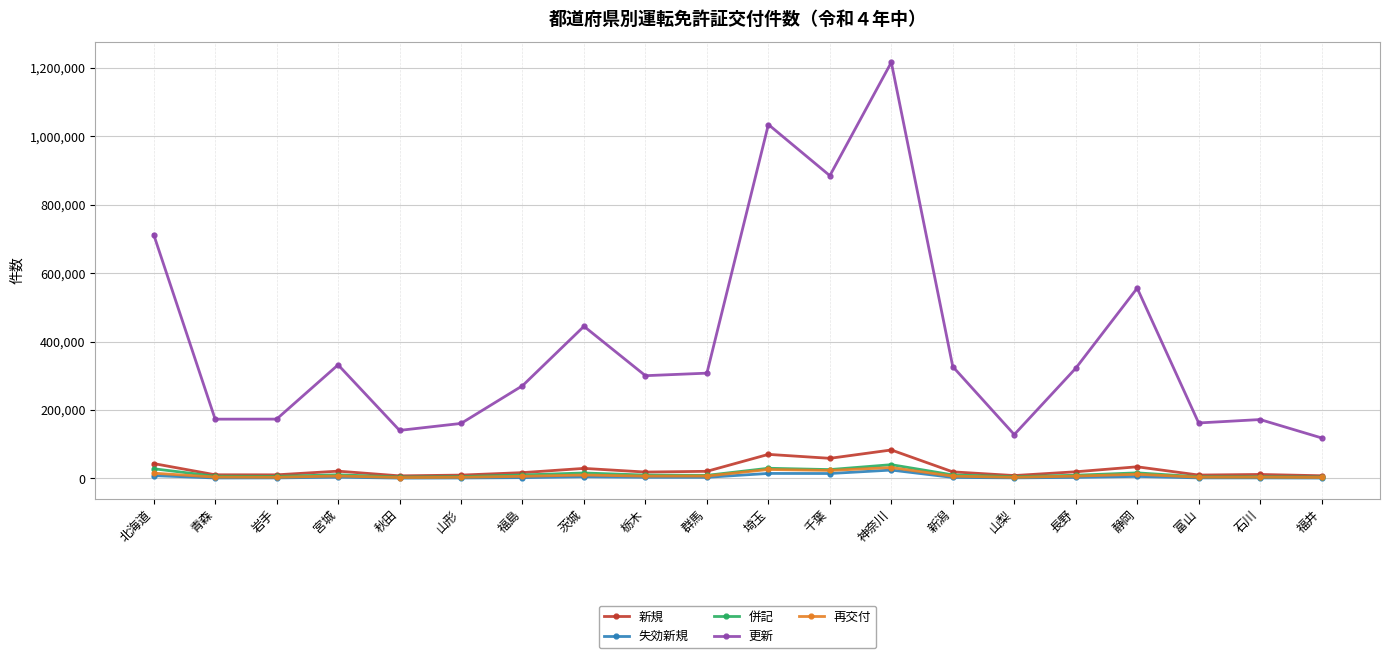

What is the smallest value displayed?

914